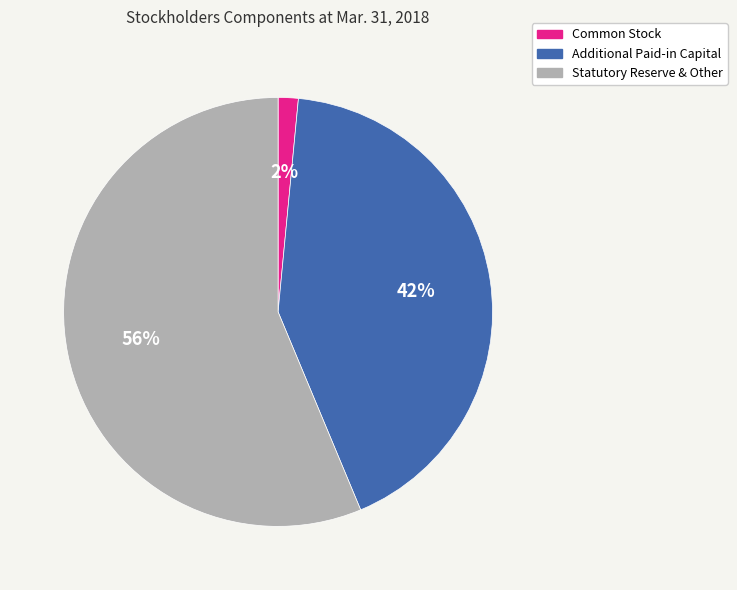

Rank the categories by value from lowest to highest.

Common Stock, Additional Paid-in Capital, Statutory Reserve & Other